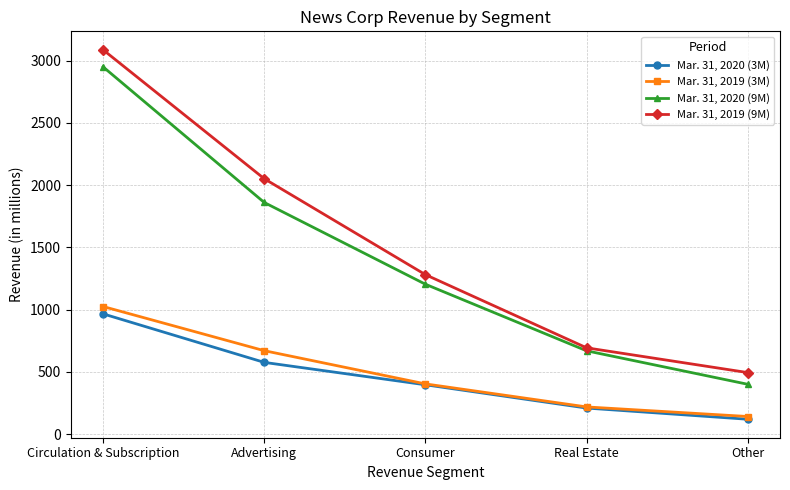

True or false: Mar. 31, 2019 (9M) and Mar. 31, 2020 (3M) cross at least once.

False